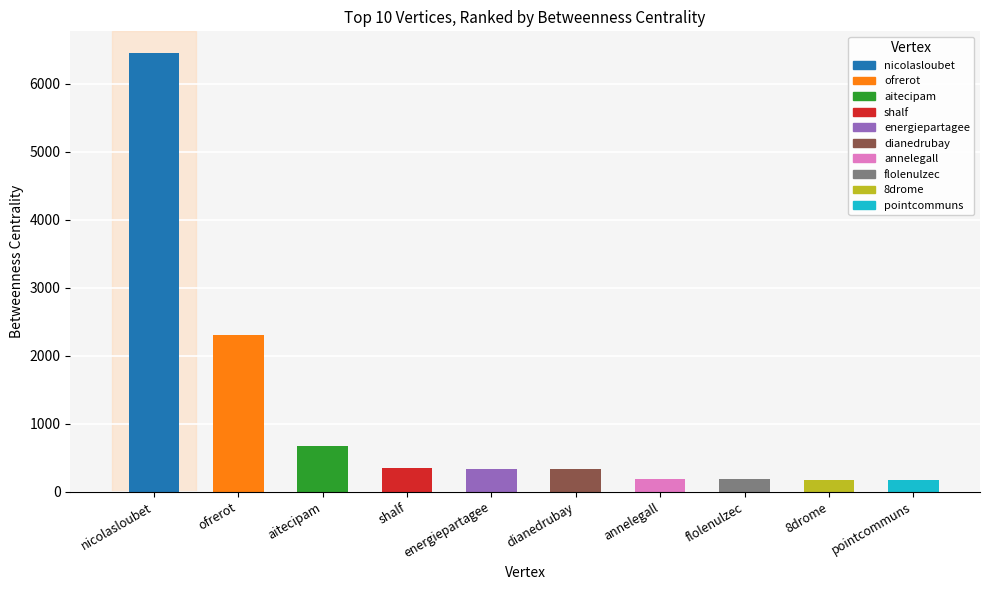

Is it true that the value at pointcommuns is 170.0?

True